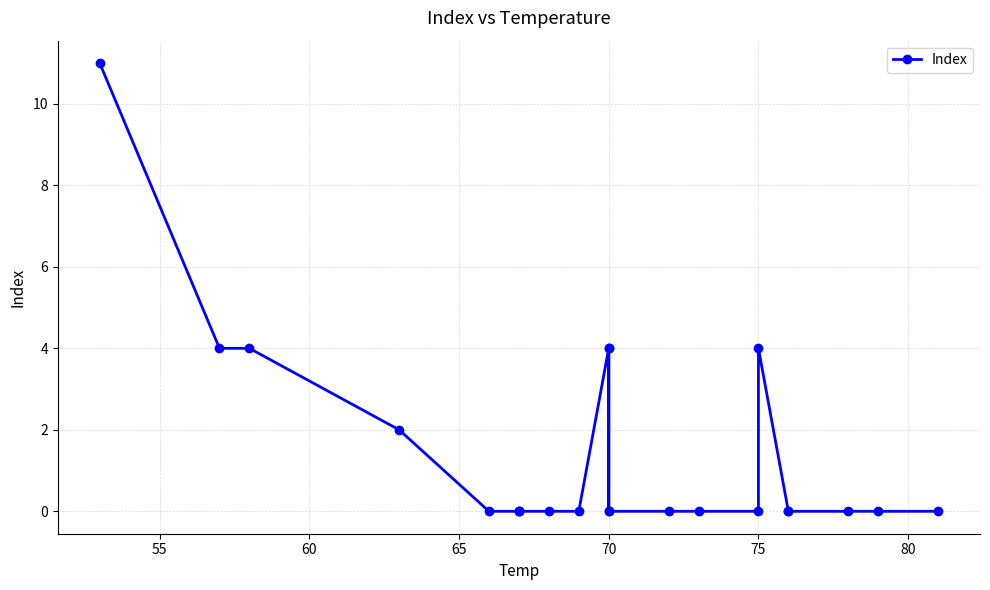

What is the difference between the maximum and minimum values?

11